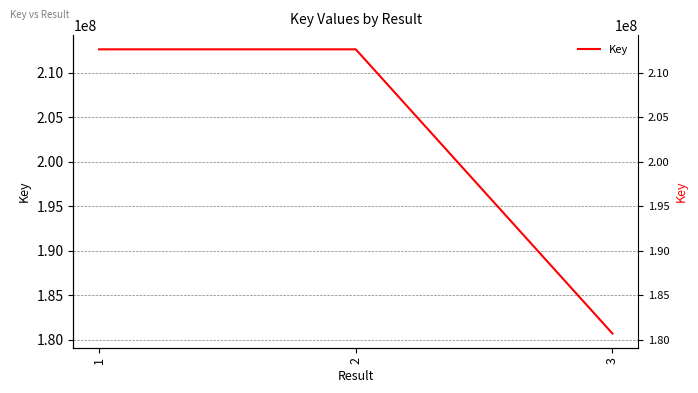

List the labels in order of value, largest first.

2, 1, 3